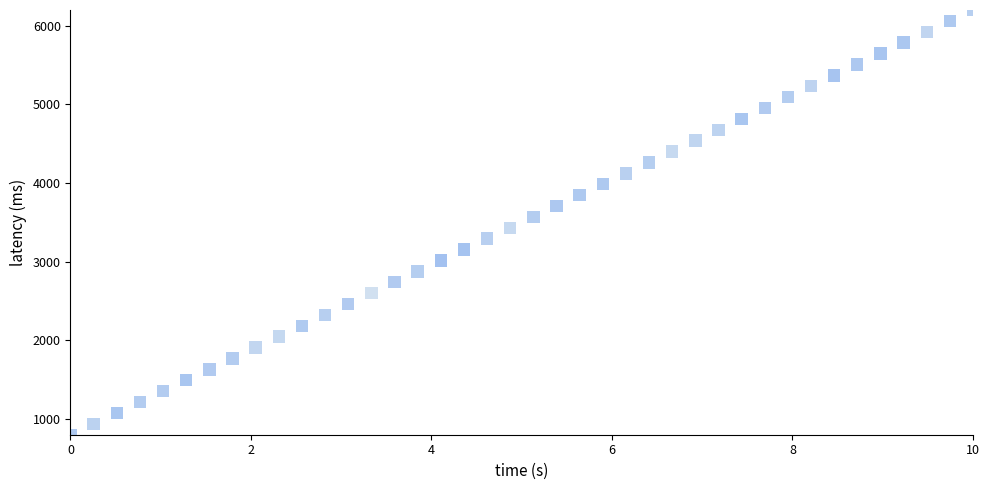

What is the range of X values (max minus min)?

10.0